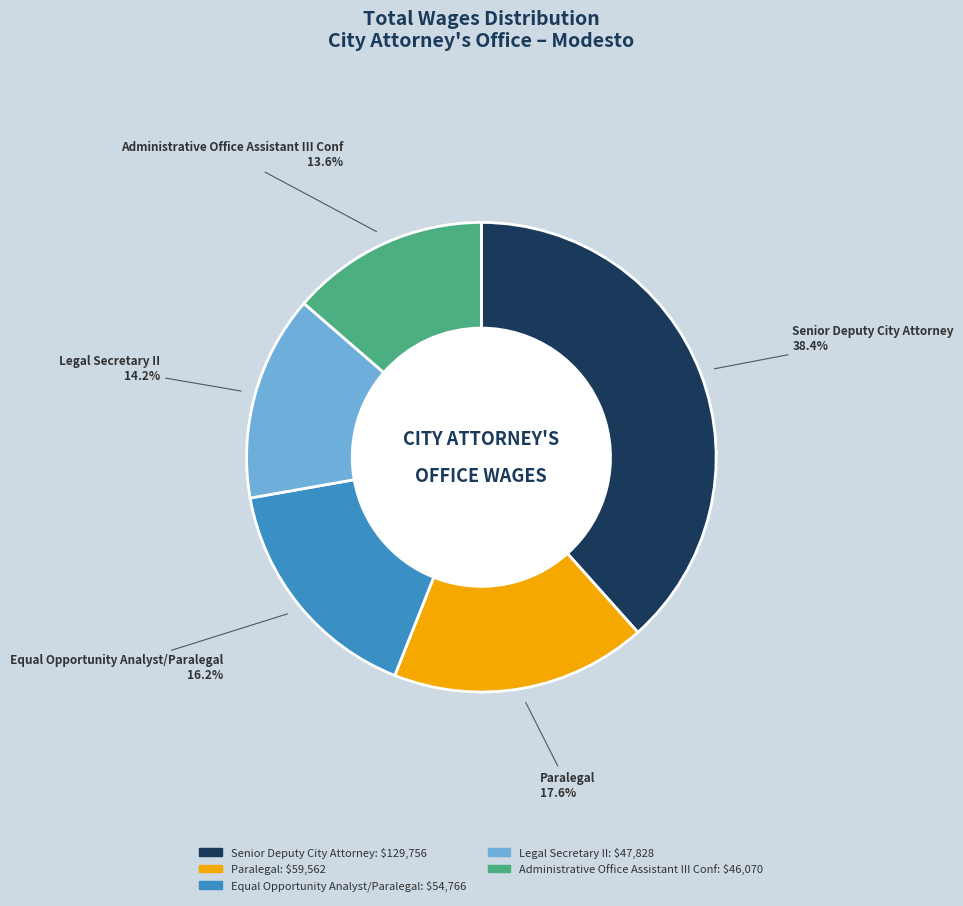

To the nearest percent, what is the difference between the largest and smallest slice percentages?

25%